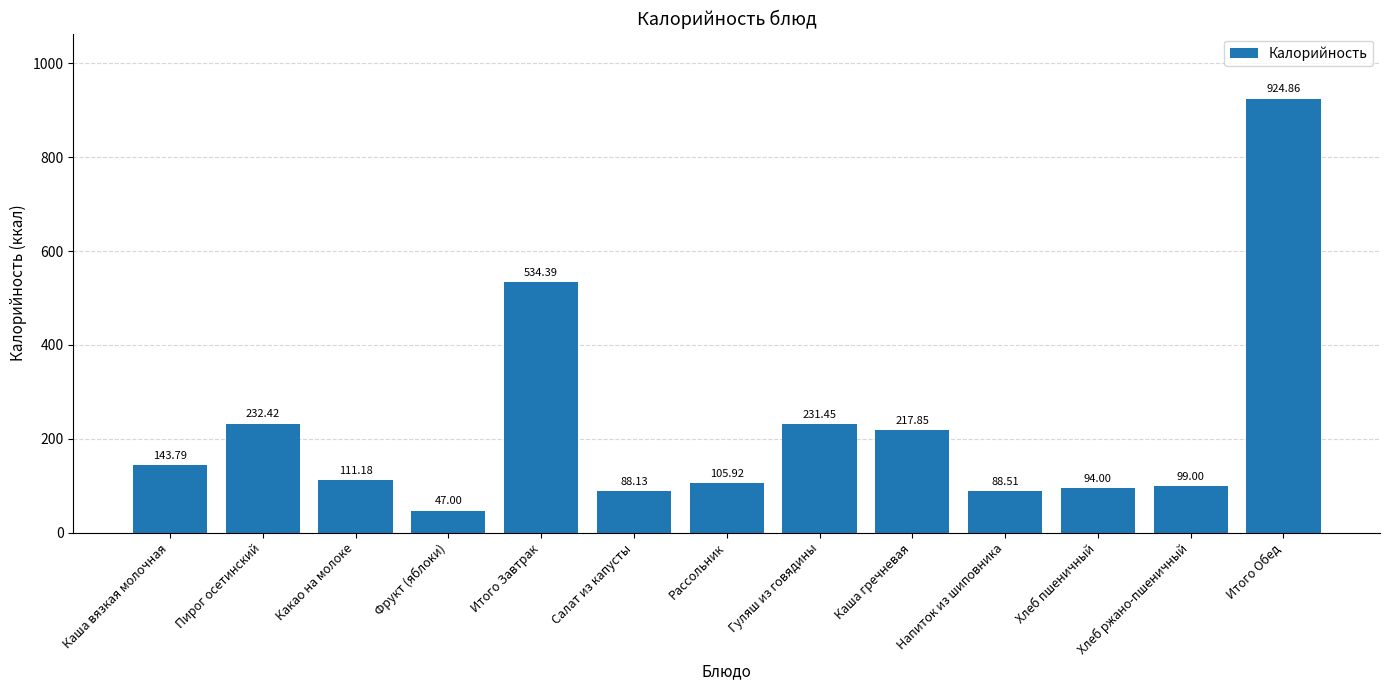

How many values are below 111?

6